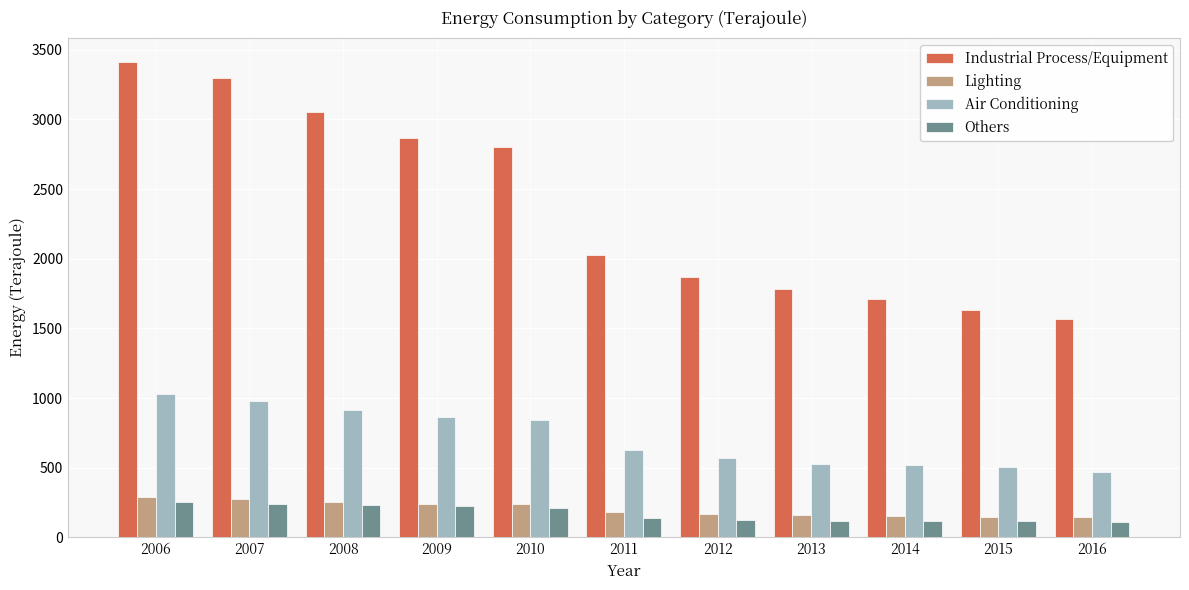

Rank the series by their maximum value, from lowest to highest.

Others, Lighting, Air Conditioning, Industrial Process/Equipment